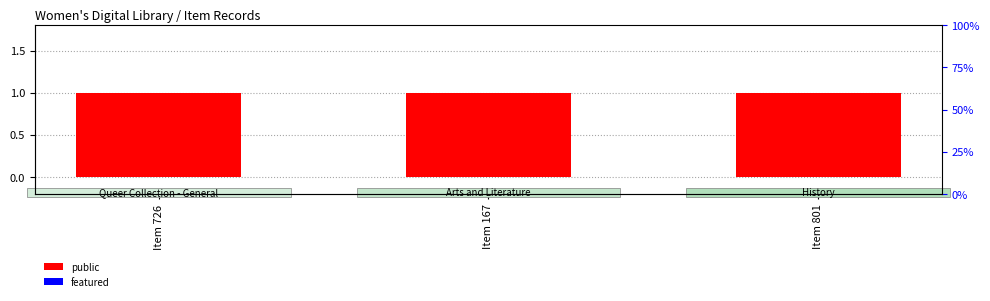

How many groups of bars are there?

3